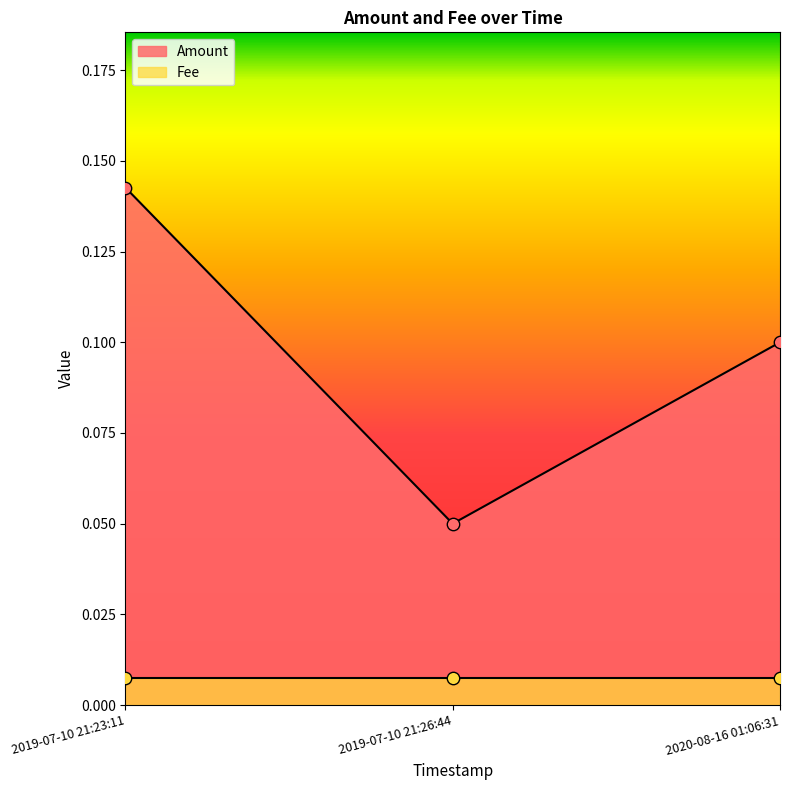

What is the change in value from 2019-07-10 21:23:11 to 2019-07-10 21:26:44?

-0.1